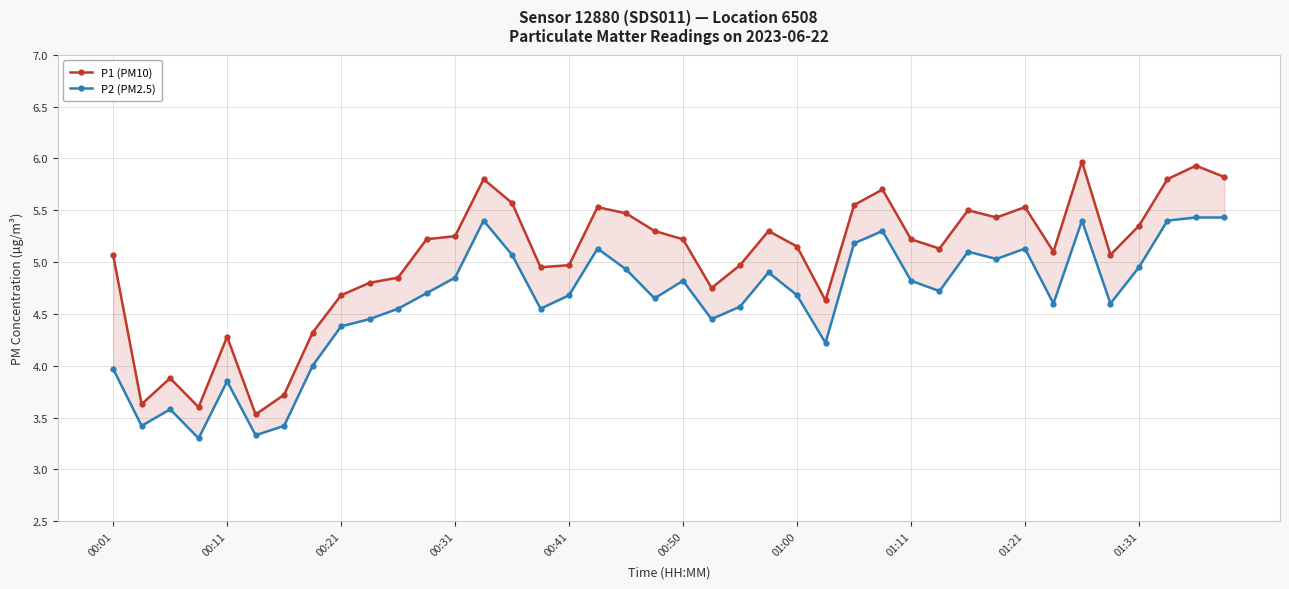

What is the total value across all series at 11?

9.9